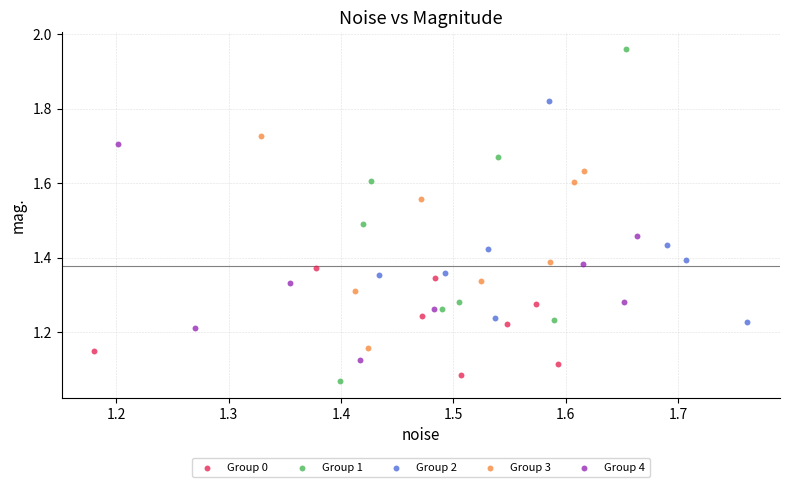

Which series contains the highest Y value?

Group 1